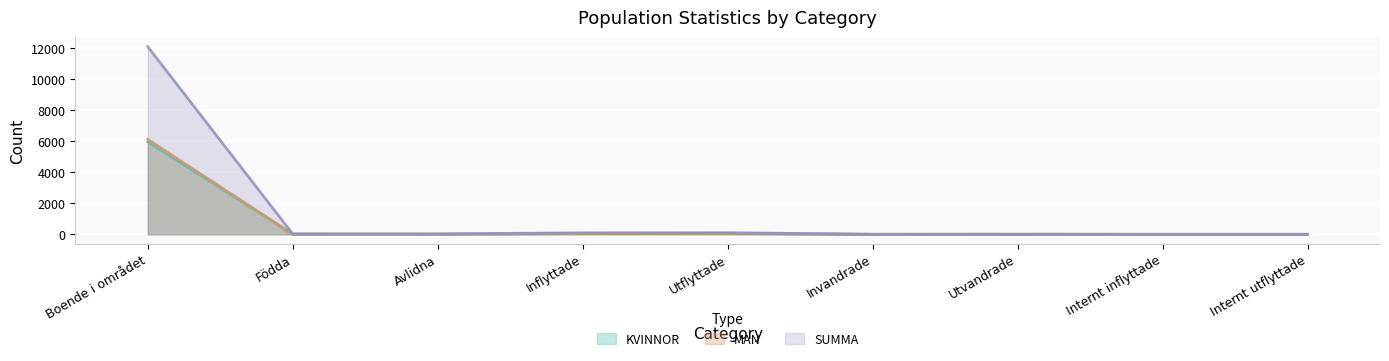

What is the total value across all series at Invandrade?

2